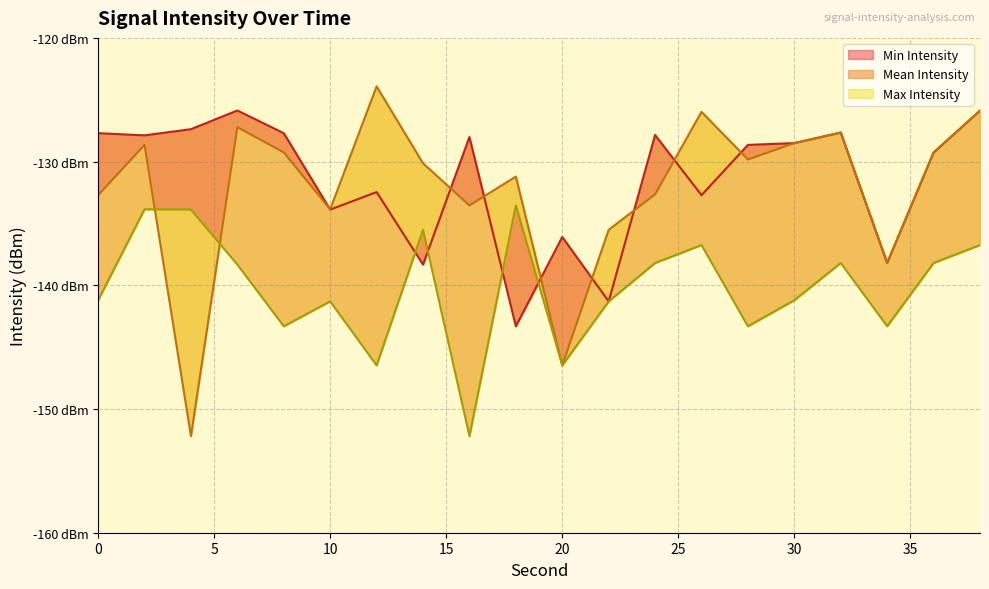

How many data points in max_intensity are less than -128?

12